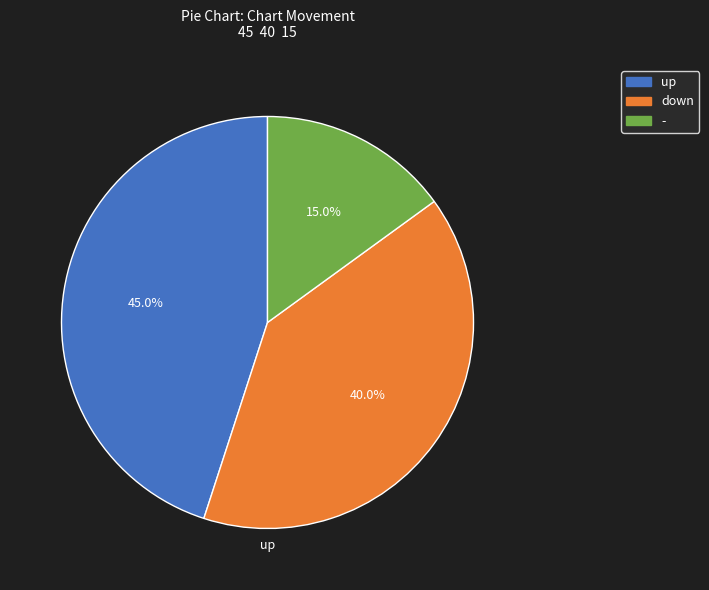

What is the smallest slice in the pie chart?

-